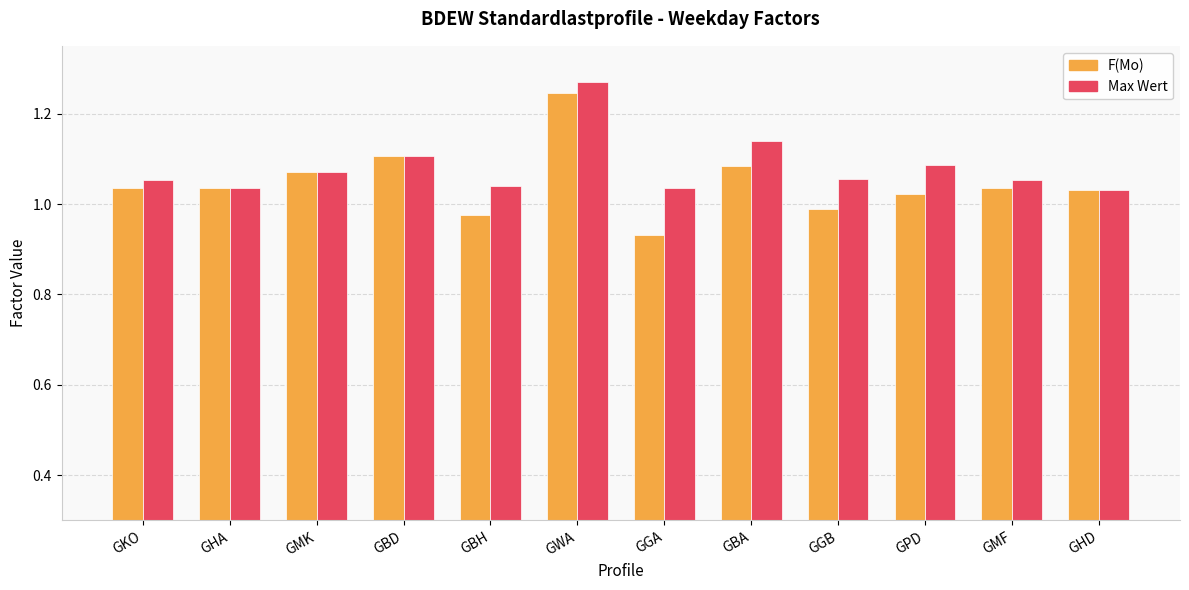

What position from the right is GKO?

12